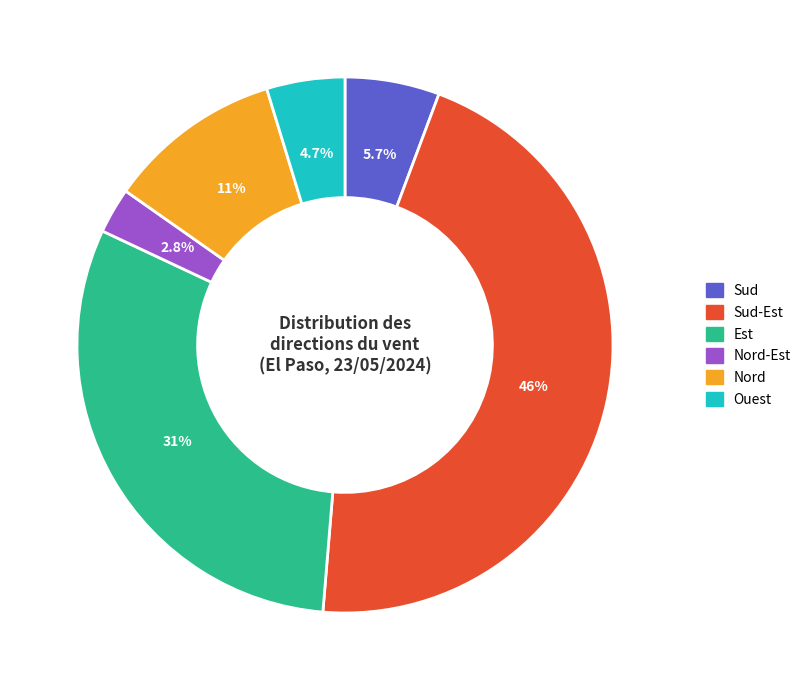

Count the number of slices in the pie.

6